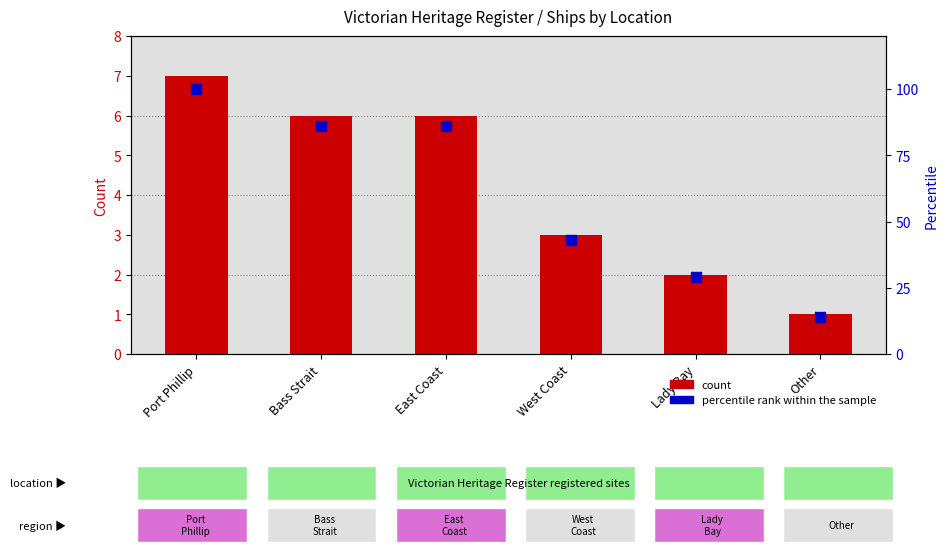

Is the value of count at Bass Strait greater than the value of percentile rank within the sample at Lady Bay?

No